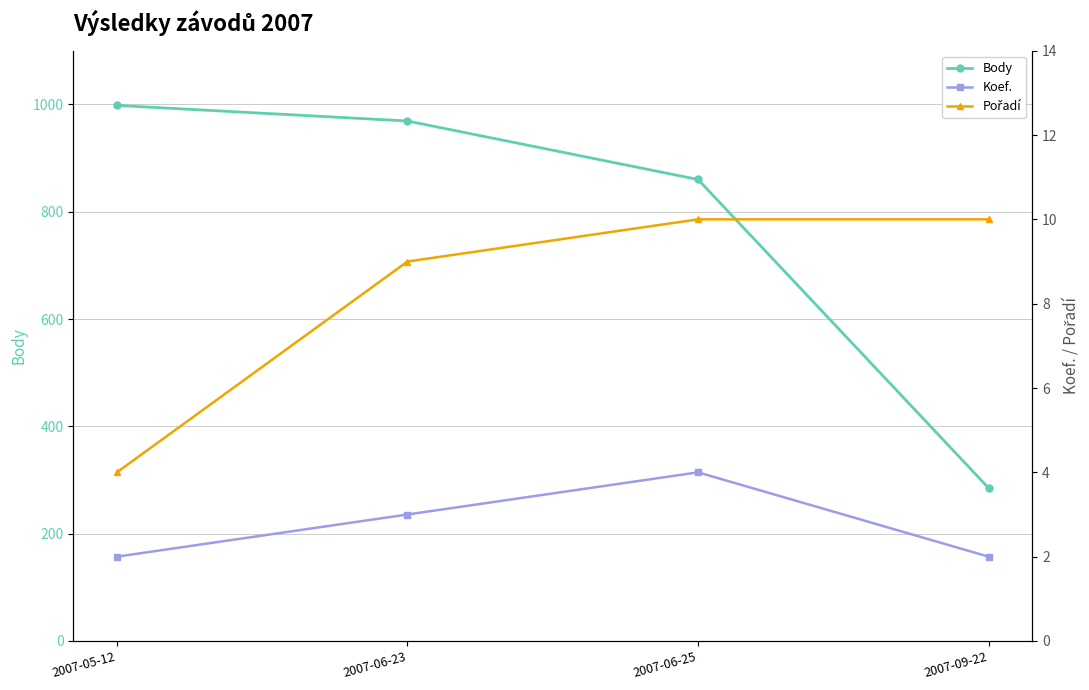

At which label does Koef. reach its minimum?

2007-05-12